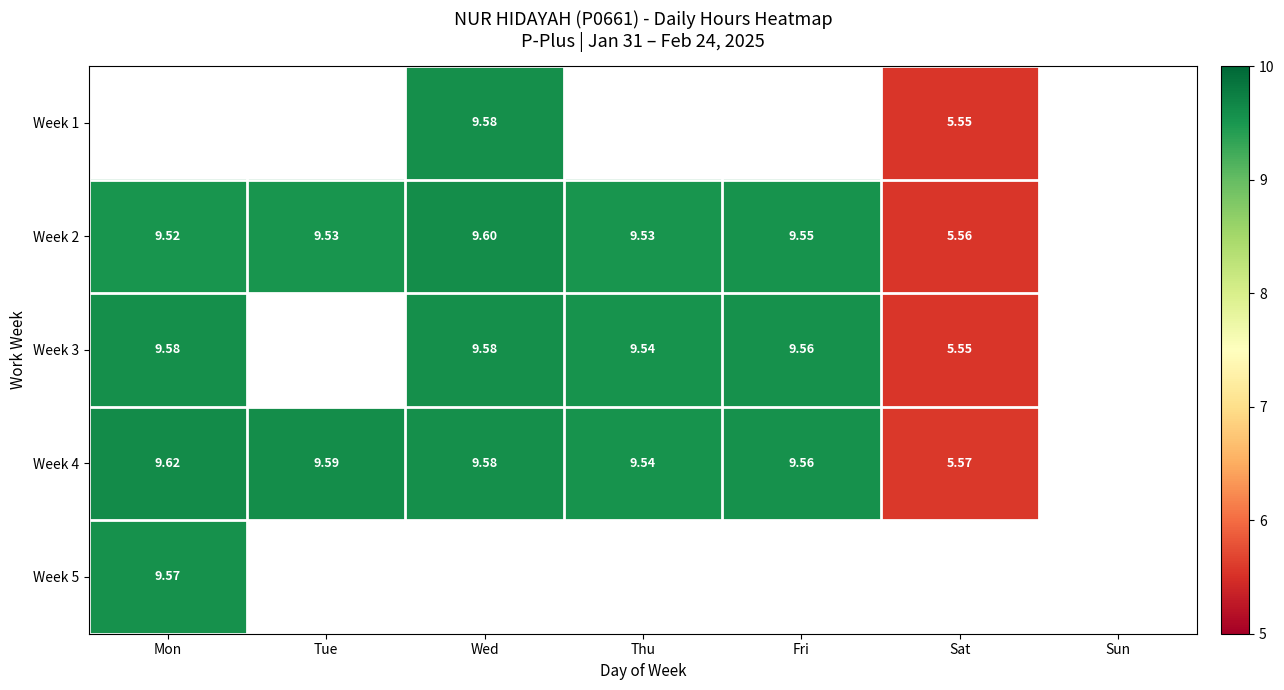

At which label is Week 2 closest to 7?

Sat